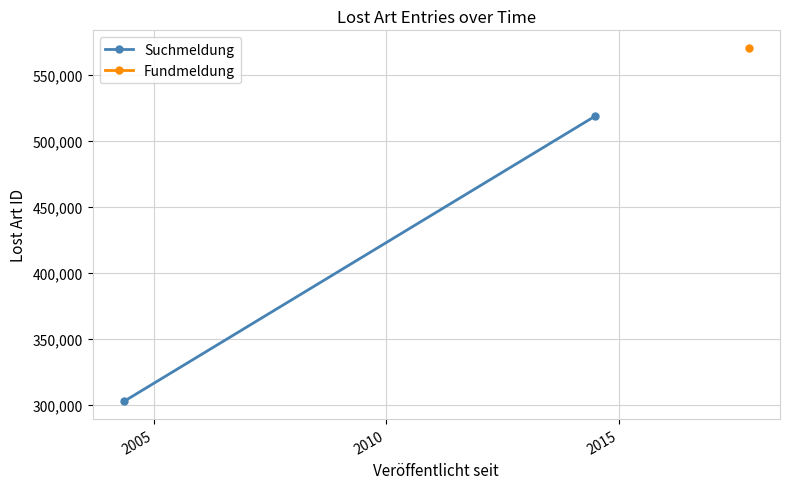

What is the value of the 1st point from the left?

302416